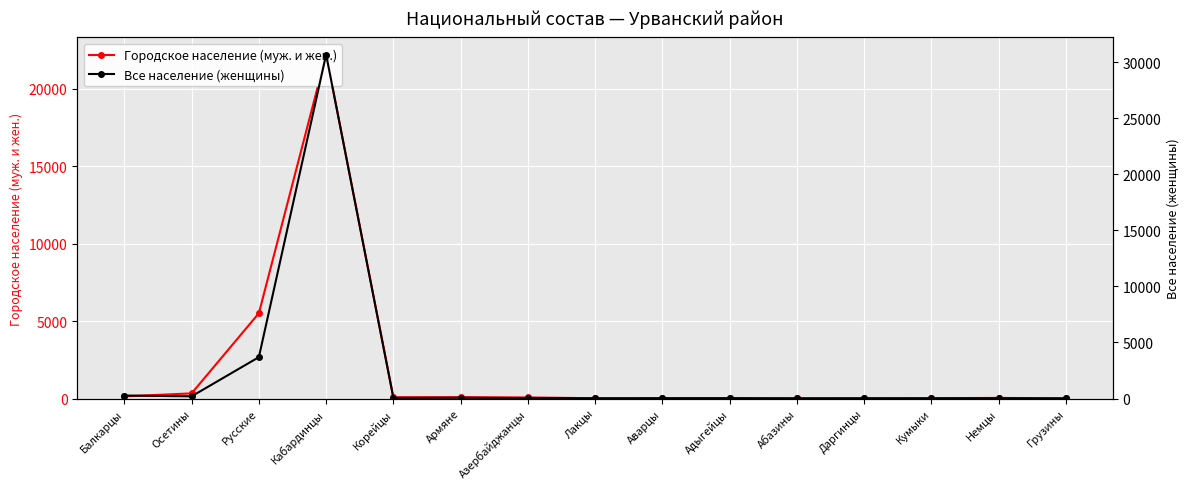

What position from the right is Армяне?

10